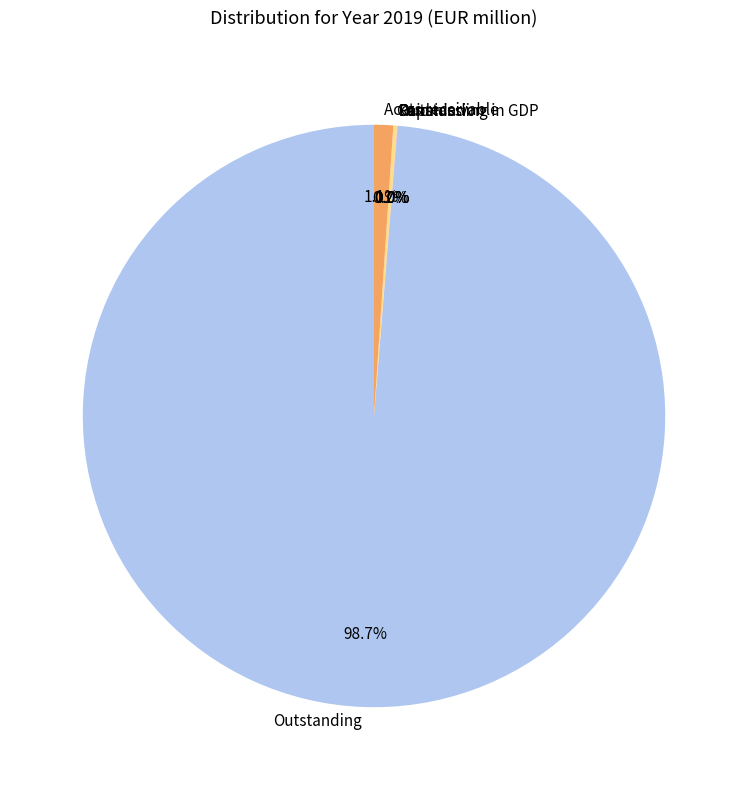

Is there any slice that represents more than half of the pie?

Yes